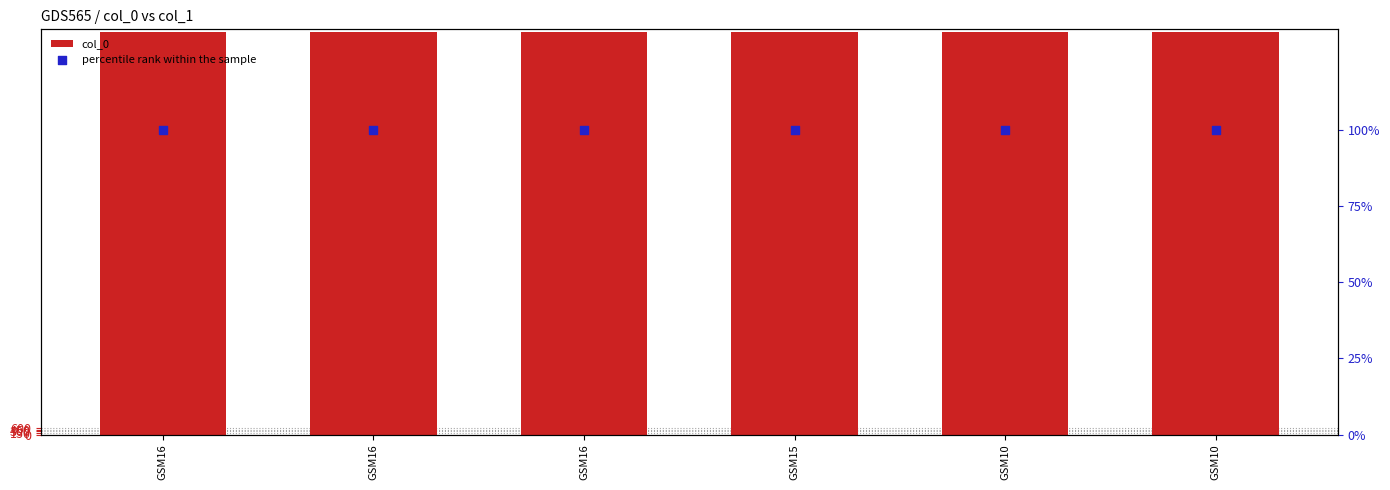

Which series has the largest total across all categories?

col_0